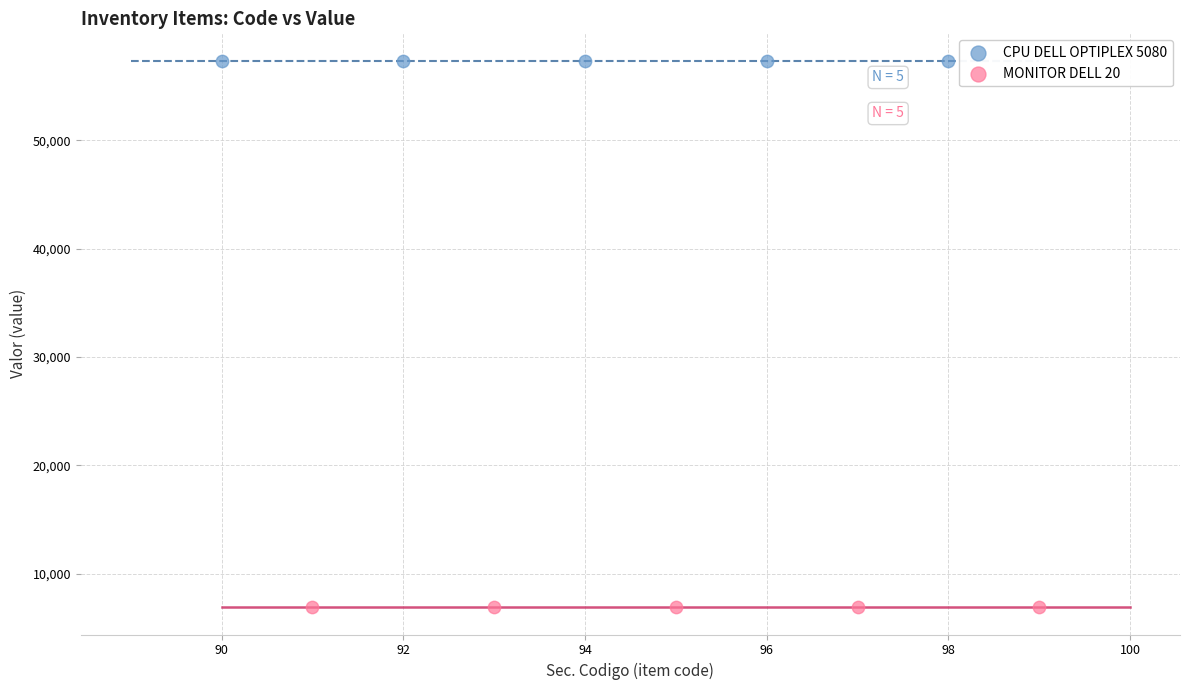

Which series contains the lowest Y value?

MONITOR DELL 20